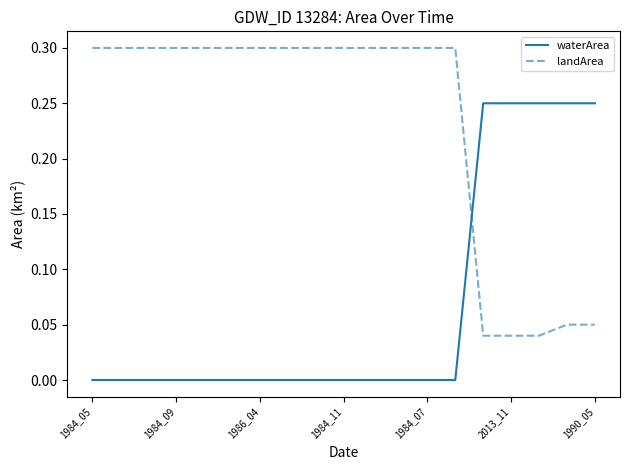

What is the greatest value displayed?

0.3